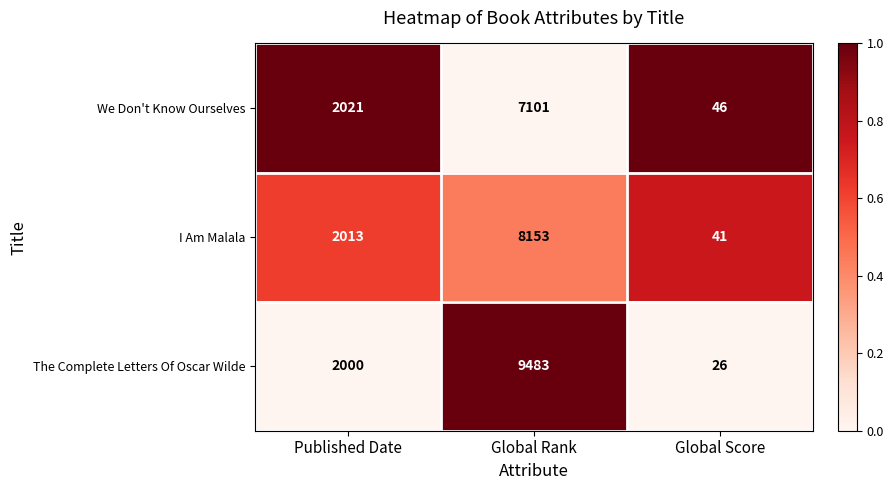

At which category is the sum across all series the highest?

Global Rank